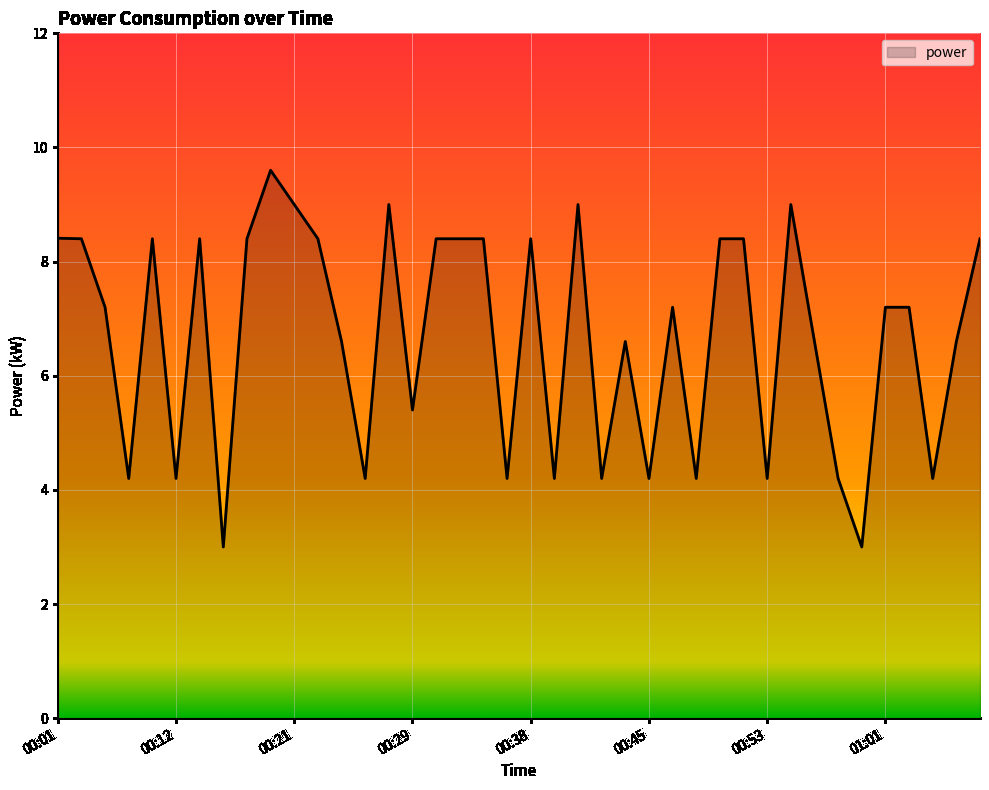

What is the difference between the maximum and minimum values?

6.6